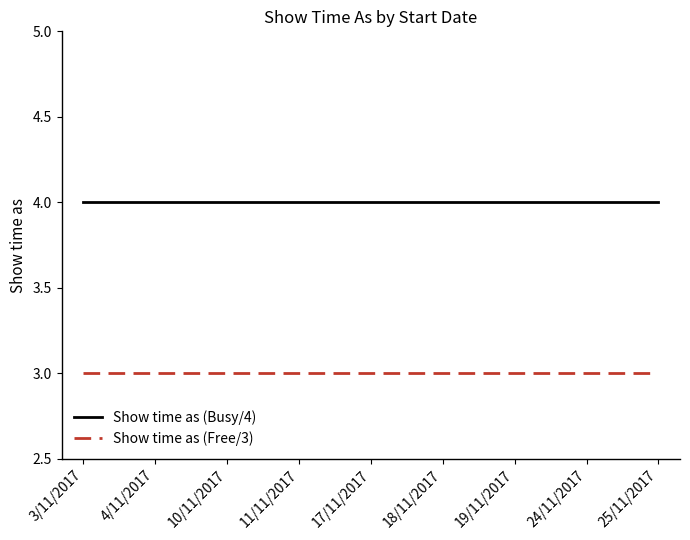

True or false: Show time as (Busy/4) and Show time as (Free/3) intersect in this chart.

False